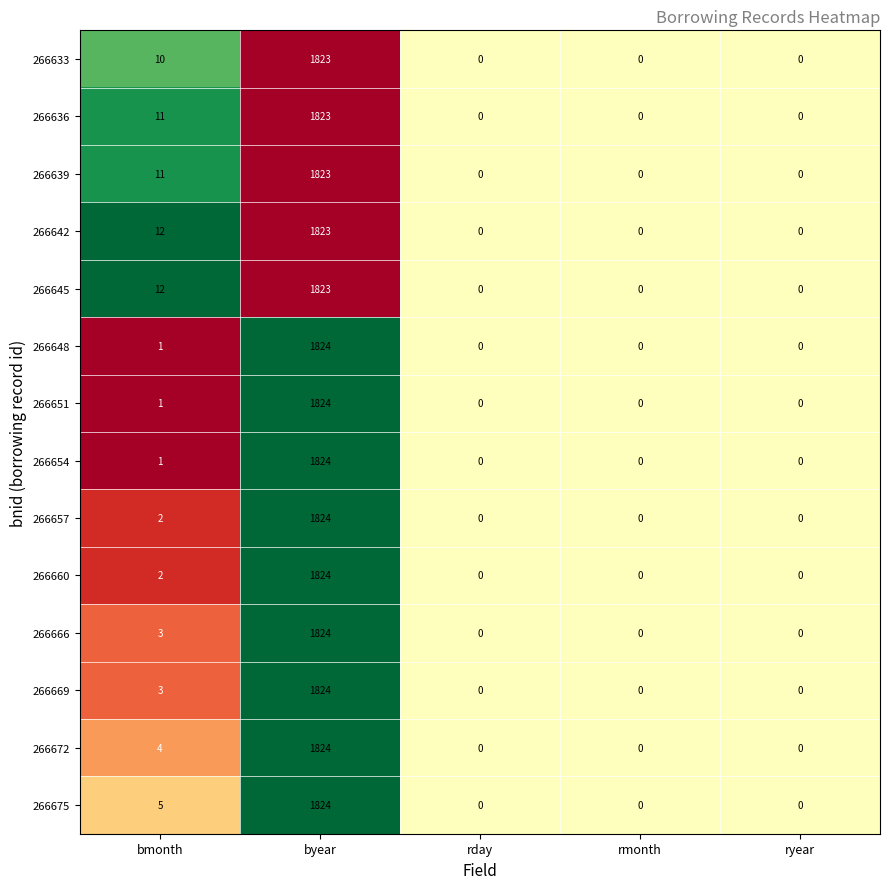

At which category is the sum across all series the highest?

byear